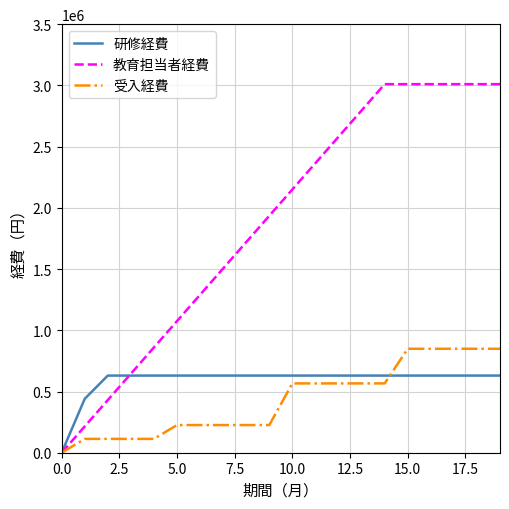

Which series has the largest total across all categories?

教育担当者経費